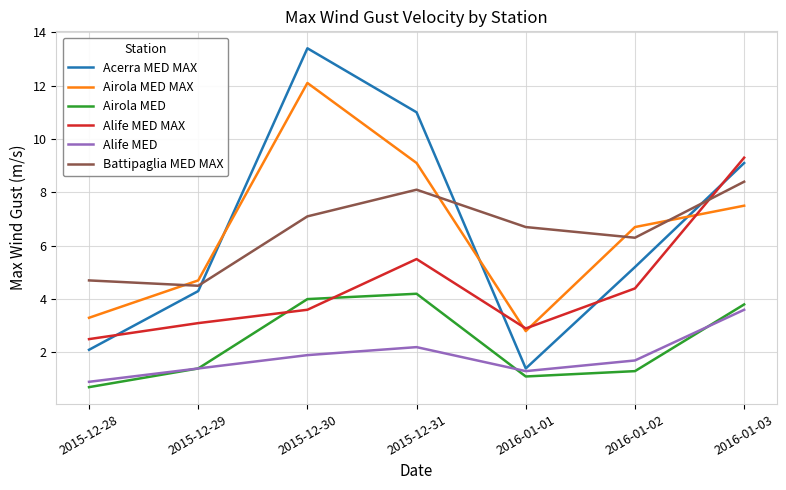

What is the difference between the highest and lowest values at 2016-01-01?

5.6